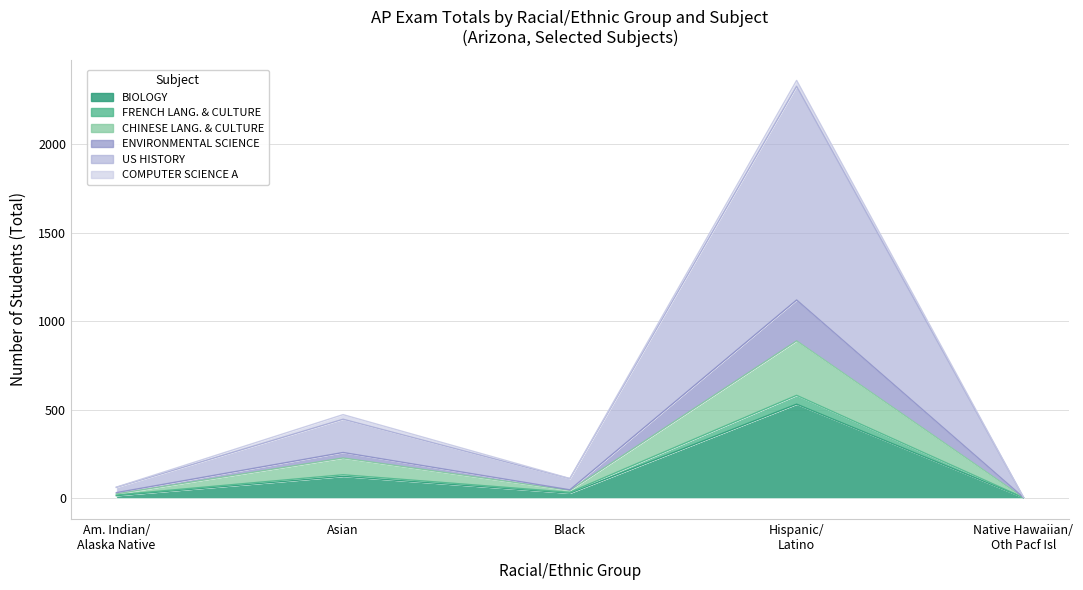

True or false: BIOLOGY has a value of 354 at Hispanic/ Latino.

False